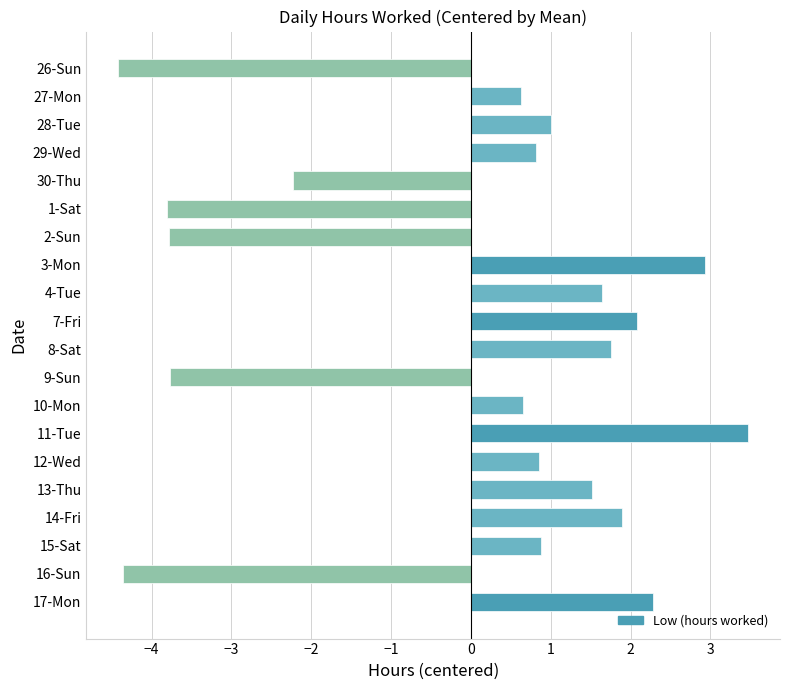

What is the difference between the values at 16-Sun and 7-Fri?

6.4